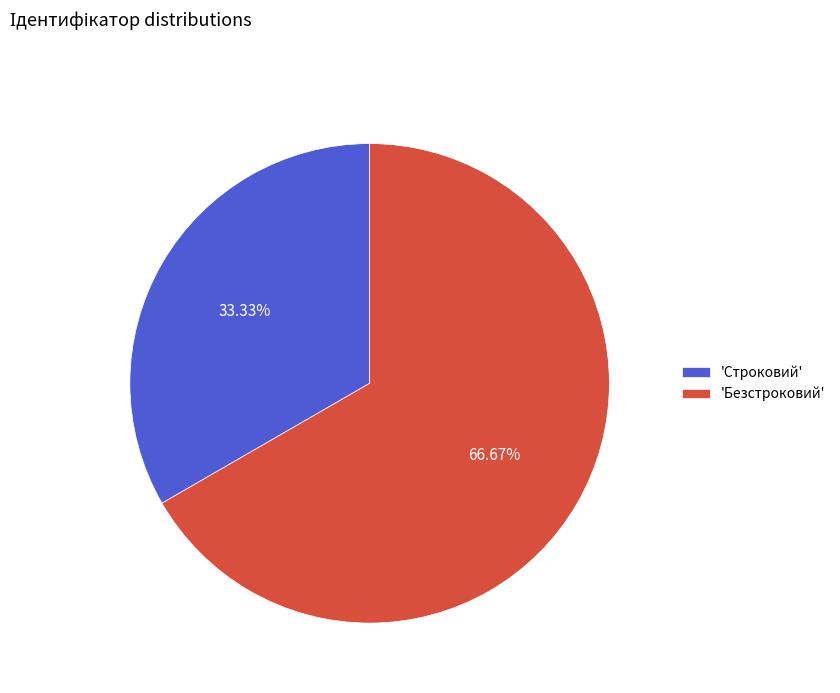

What is the majority slice?

'Безстроковий'